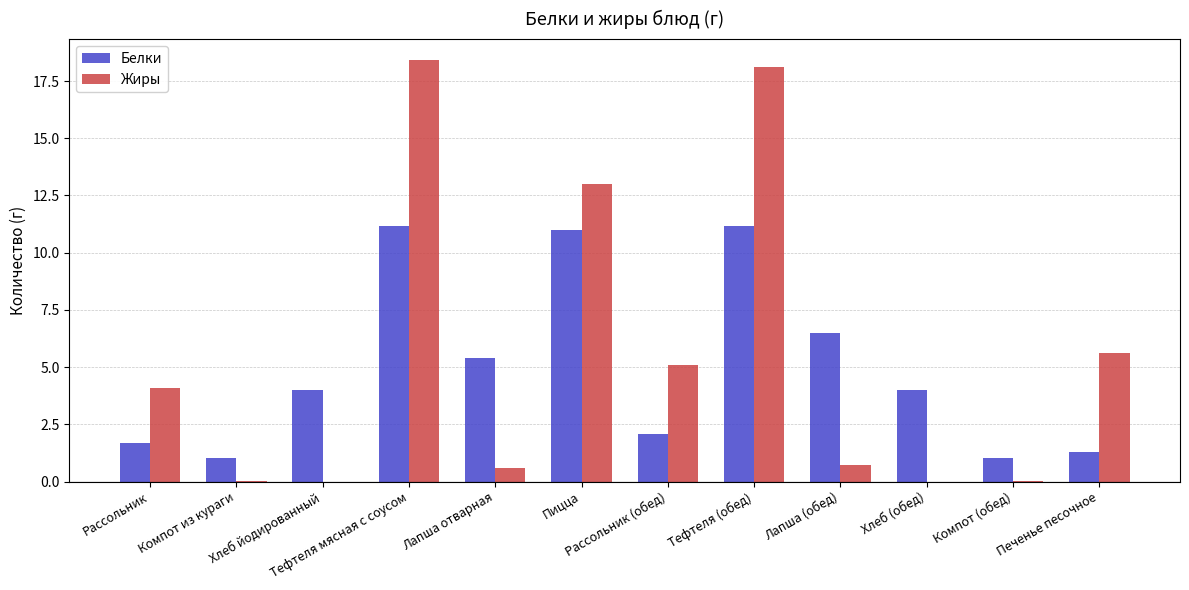

What value does the Белки series have at Лапша отварная?

5.4